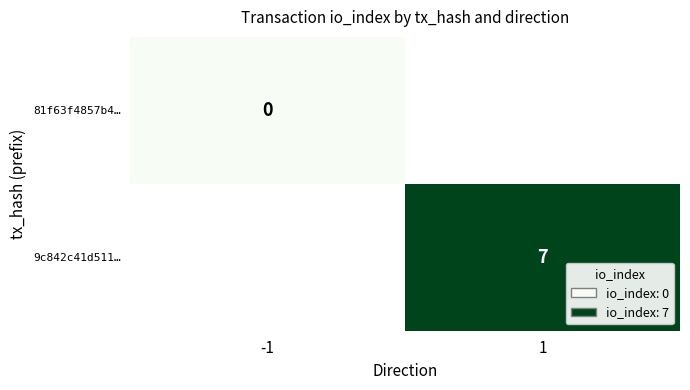

Is the value of 81f63f4857b4… at -1 greater than the value of 9c842c41d511… at 1?

No